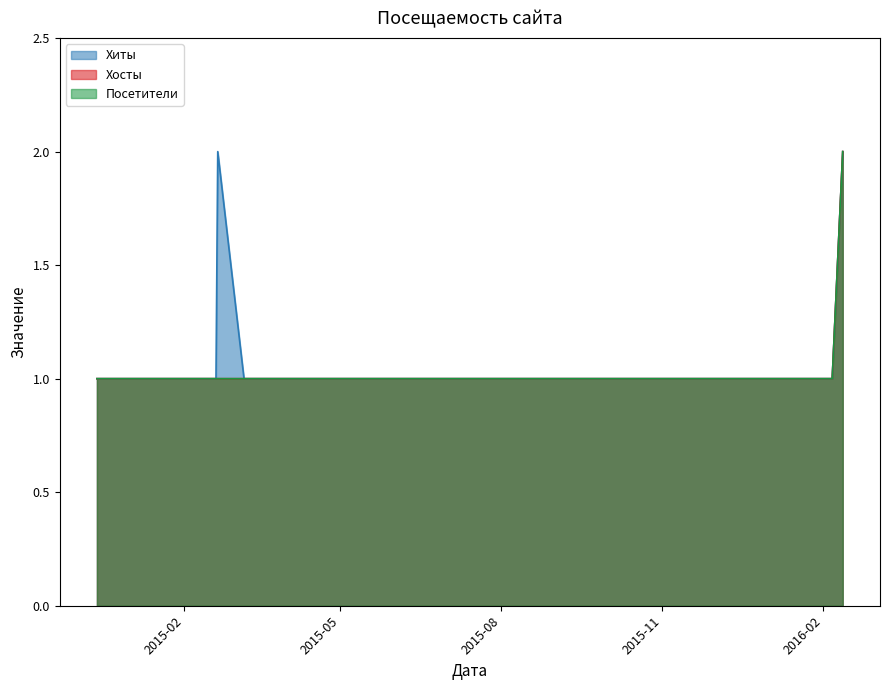

Which series has the largest total across all categories?

Хиты